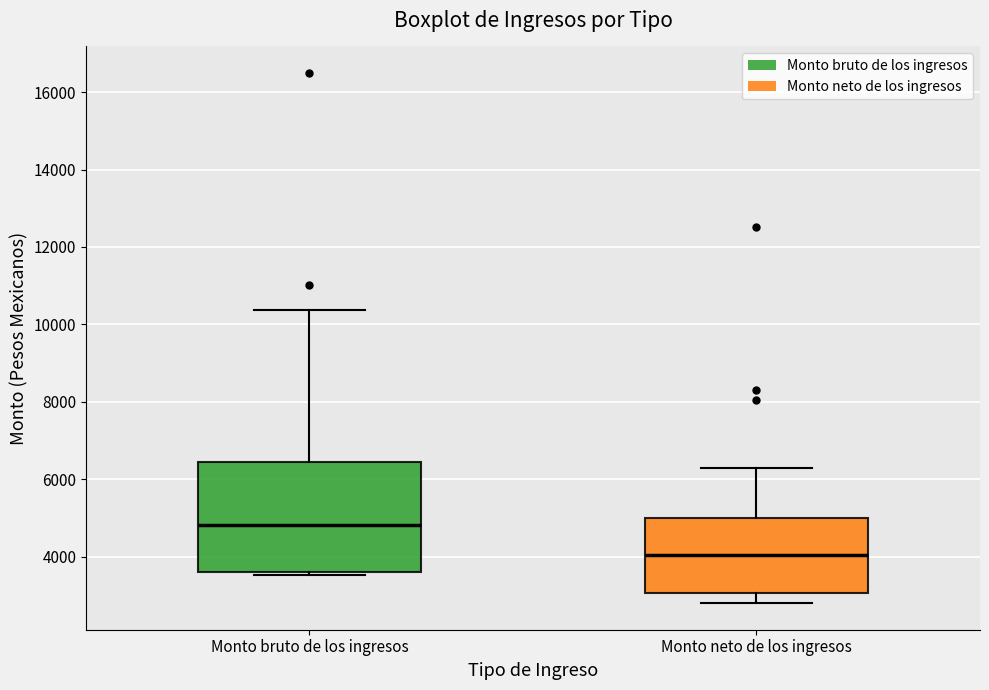

Comparing the boxes themselves (not the whiskers), which one is the tallest?

Monto bruto de los ingresos